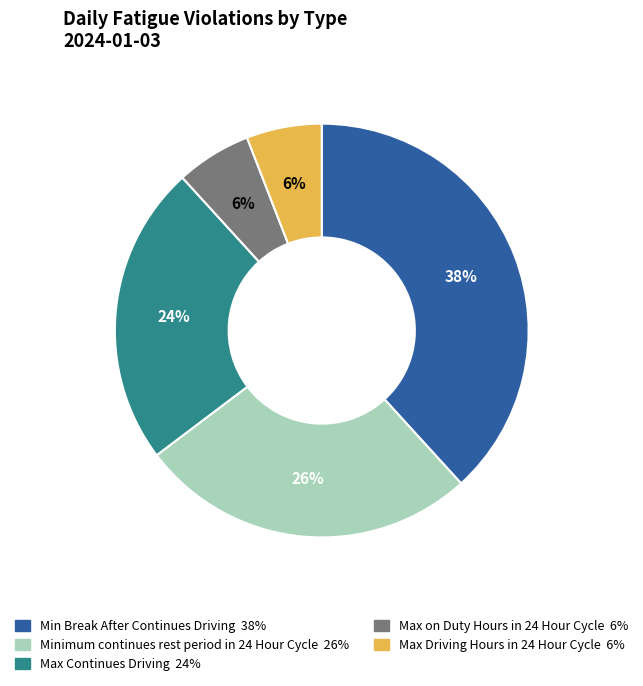

To the nearest percent, what is the average slice percentage?

20%